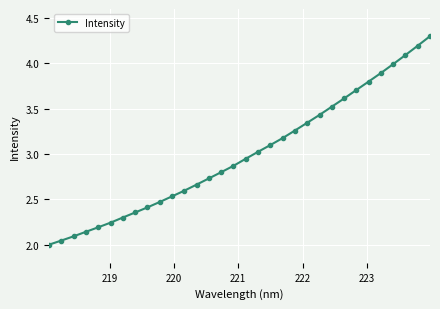

What is the sum of all values?

95.8